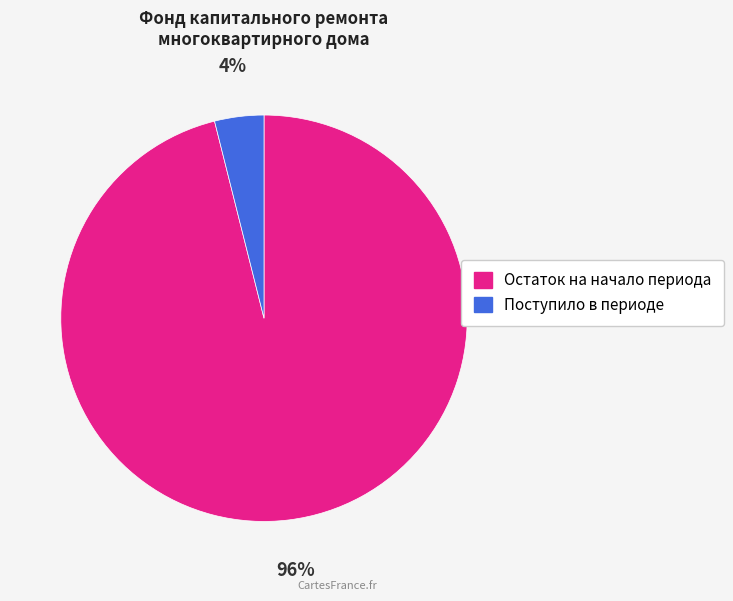

To the nearest percent, what is the combined percentage of Поступило в периоде and Остаток на начало периода?

100%